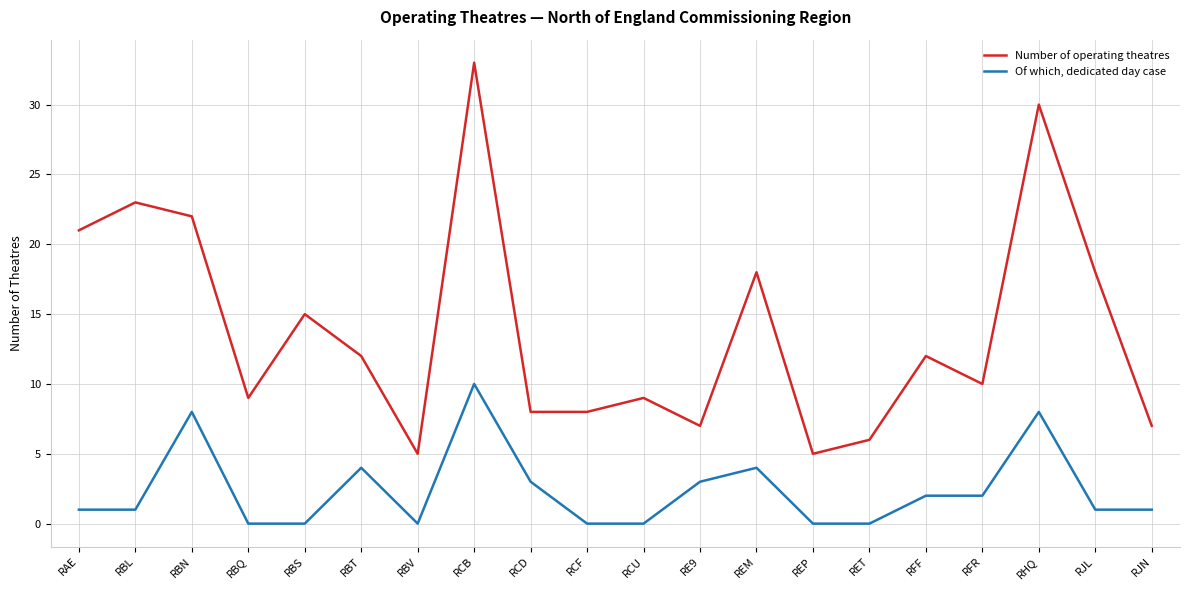

What position from the left is RFR?

17